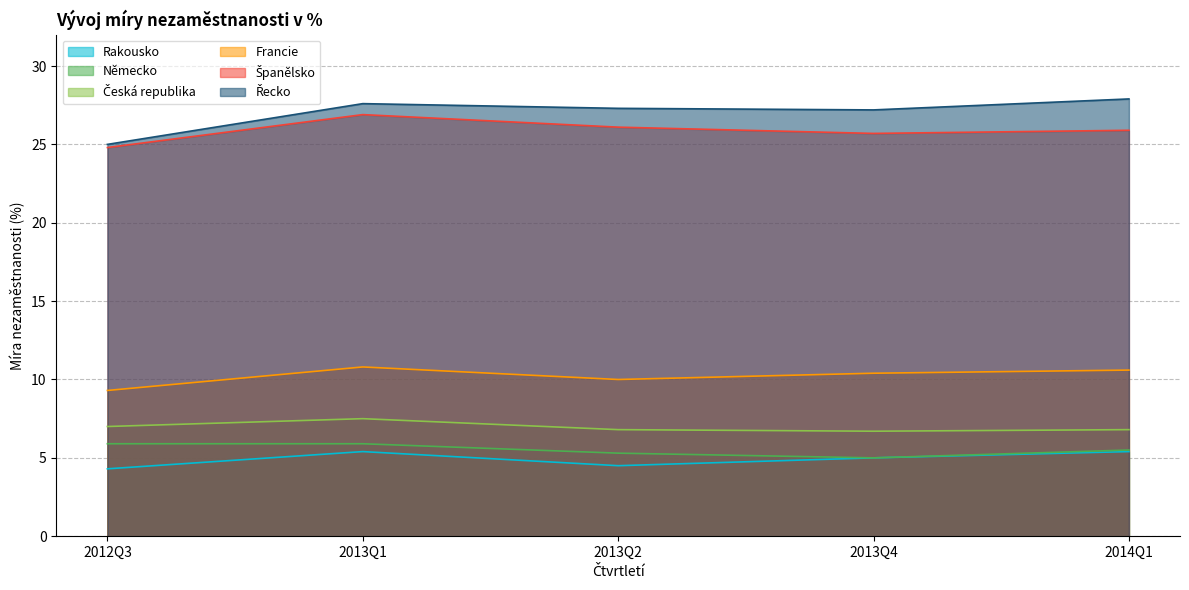

What is the total value across all series at 2014Q1?

82.1